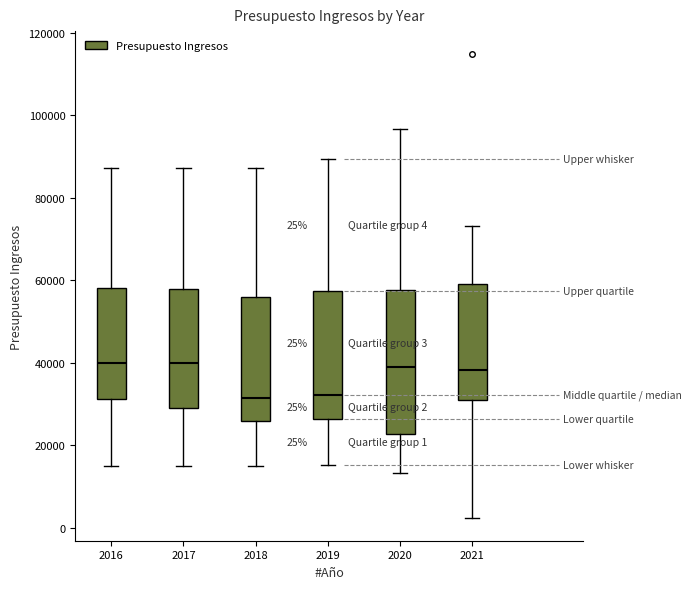

Comparing the boxes themselves (not the whiskers), which one is the tallest?

2020